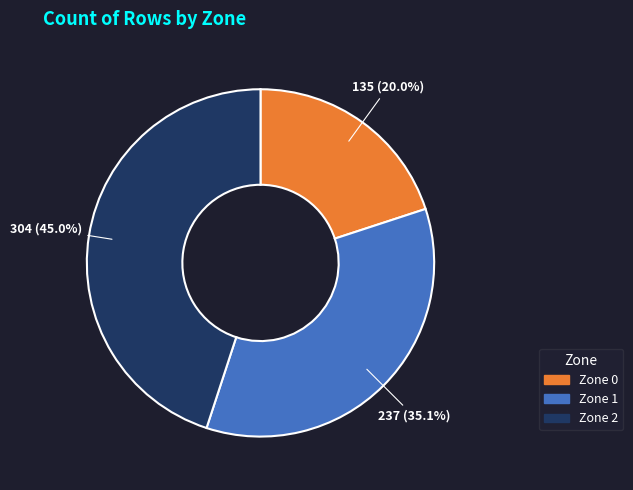

Which slice is the largest?

Zone 2